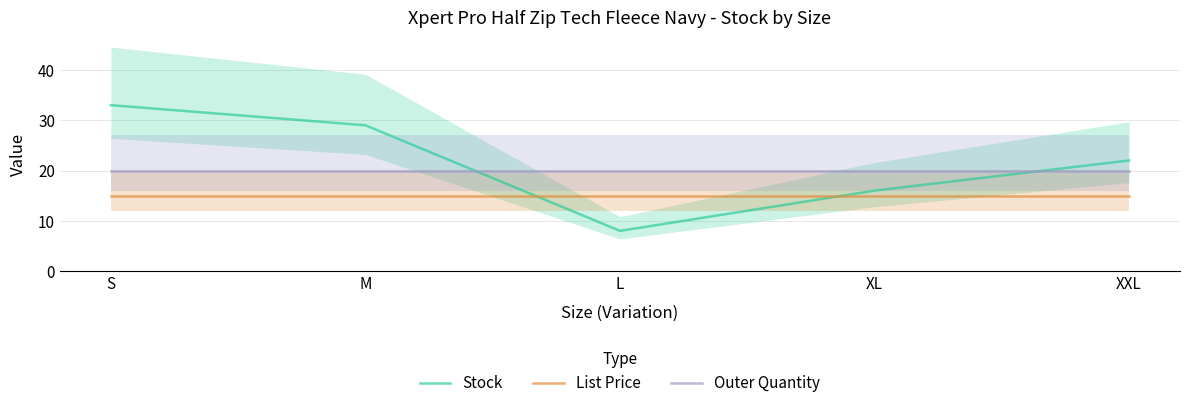

How many series are shown in this chart?

3